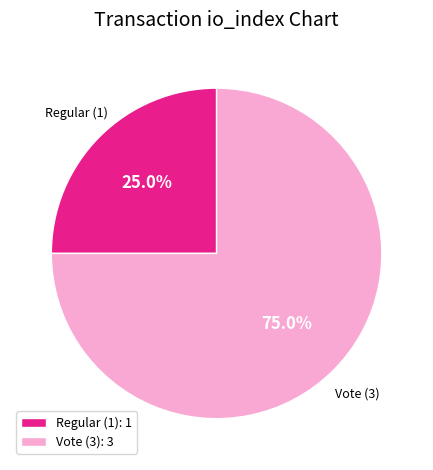

Is there a majority slice in this chart?

Yes